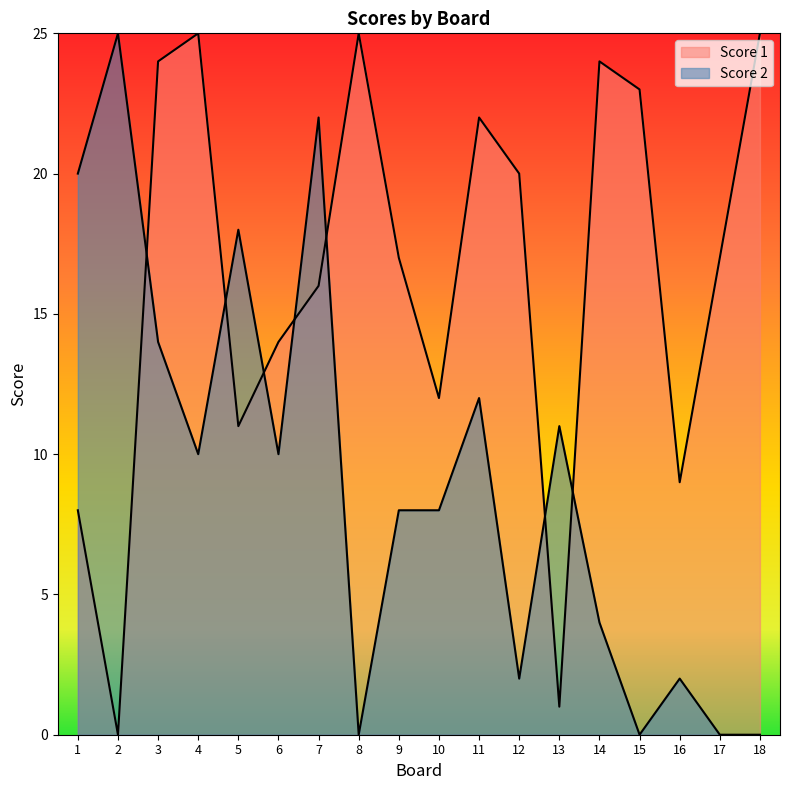

In Score 1, how many points are lower than both neighbors (excluding endpoints)?

5